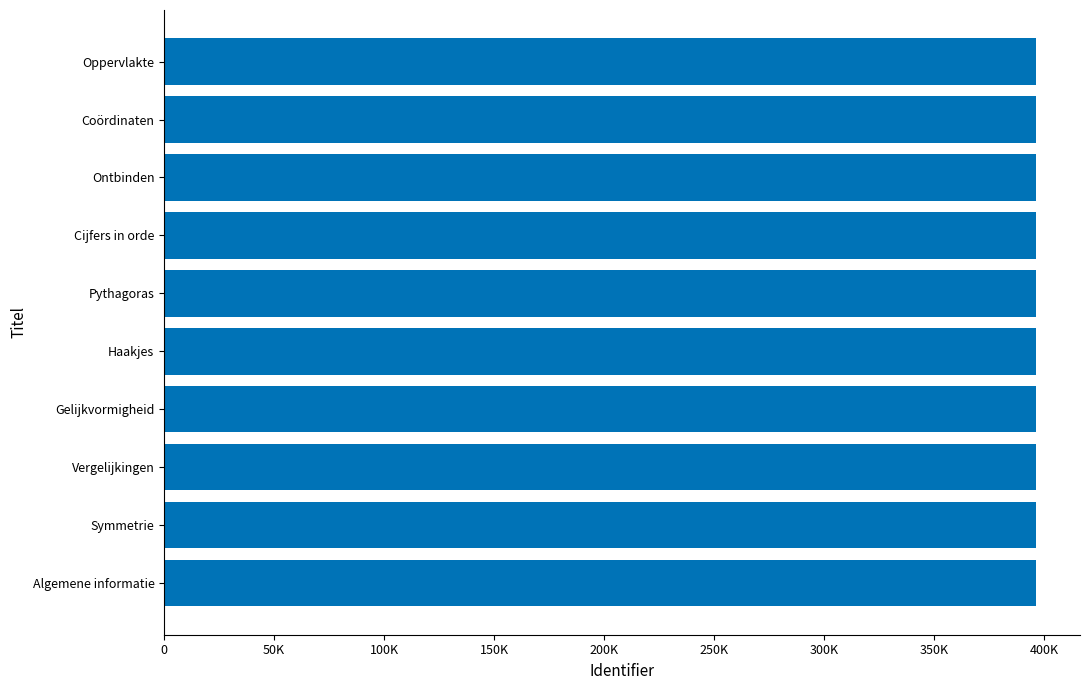

Does the chart contain any negative values?

No